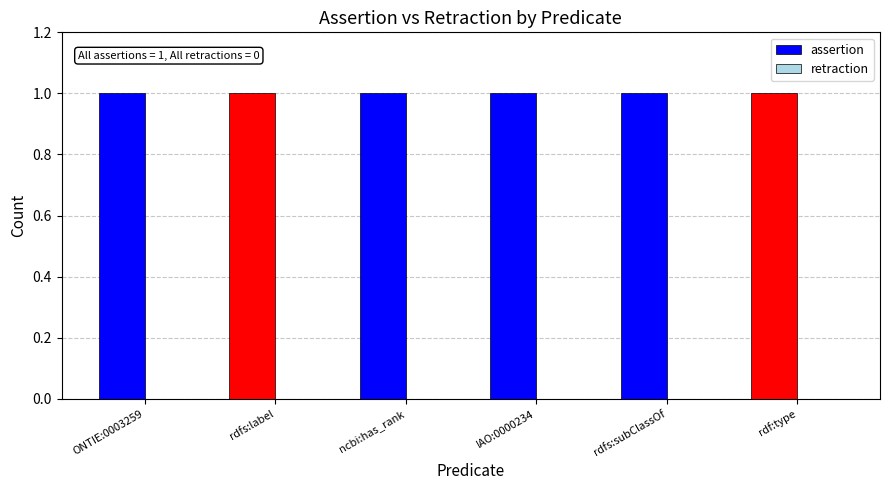

How many bars are there in total?

12